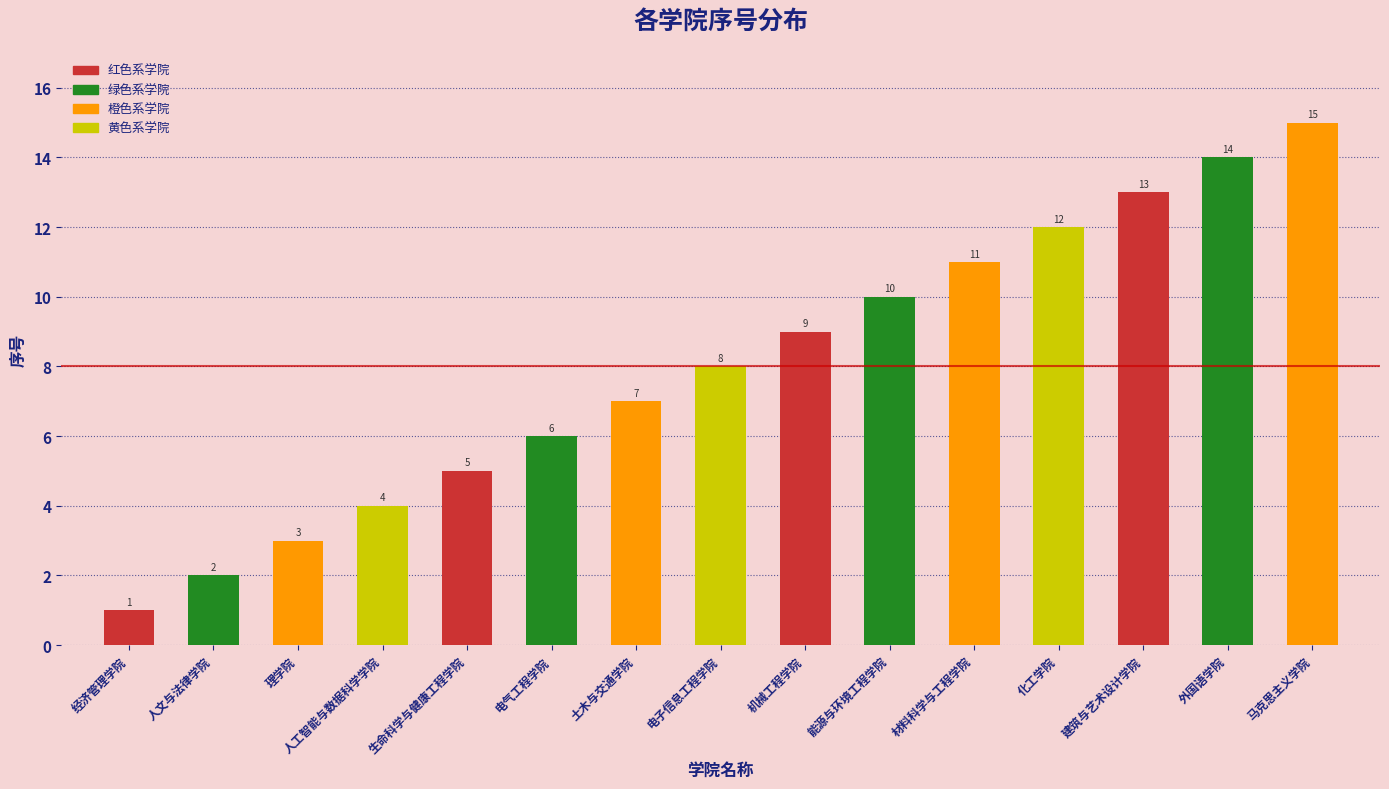

Where is the data nearest to the value 8?

电子信息工程学院